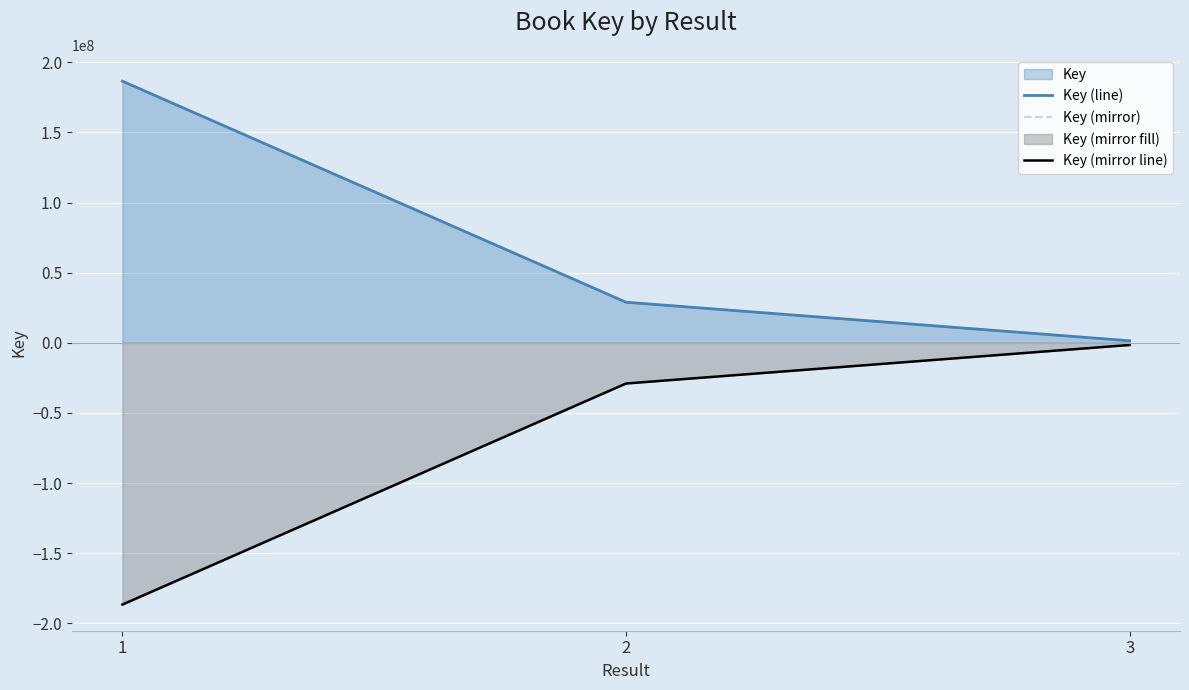

At how many categories does at least one series exceed -10479400?

3